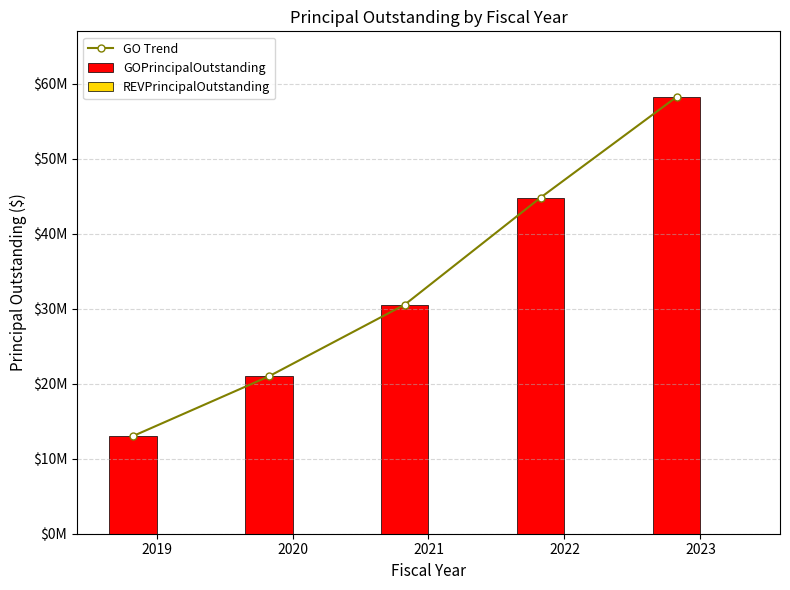

What is the maximum value shown in the chart?

58220000